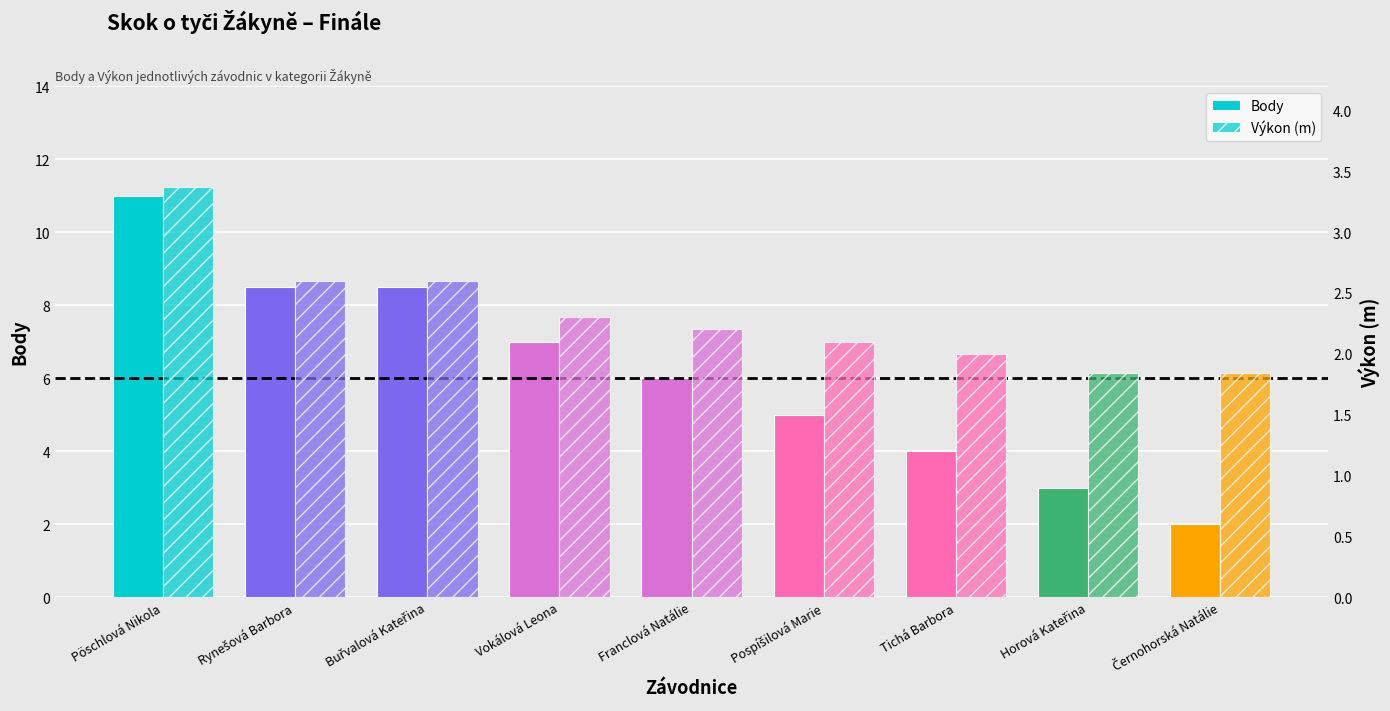

What is the difference between the second highest and second lowest values in the Body series?

5.5